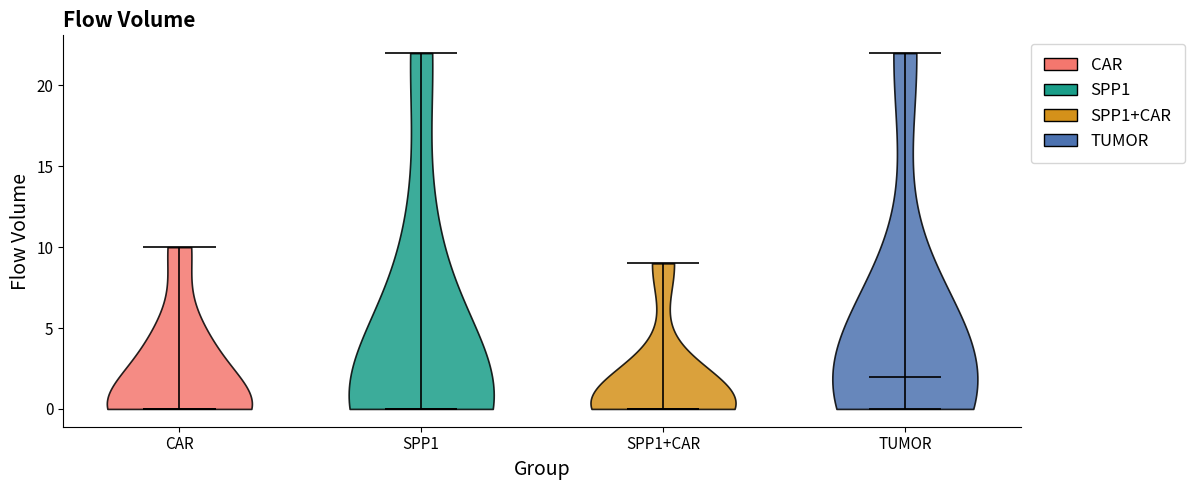

Reading left to right, read every violin against the y-axis: where its median line is, and the lowest and highest points it reaches. The values are not printed on the chart, so give them approximately, as read against the axis.

CAR: median line 0, lowest point 0, highest point 10
SPP1: median line 0, lowest point 0, highest point 22
SPP1+CAR: median line 0, lowest point 0, highest point 9
TUMOR: median line 2, lowest point 0, highest point 22